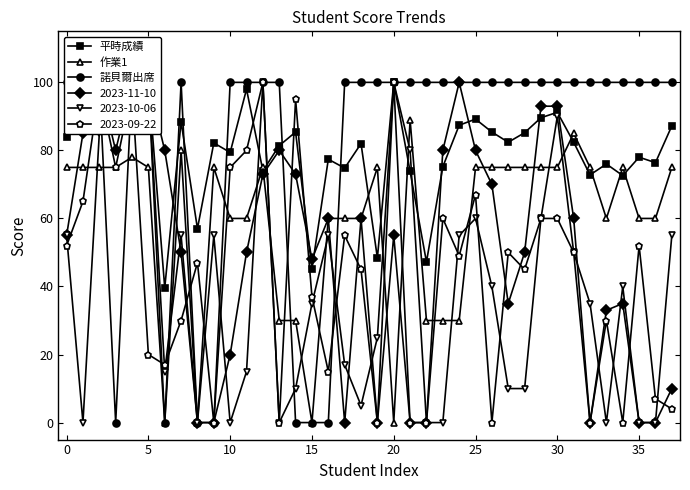

How many values in the 2023-09-22 series are below 49?

19